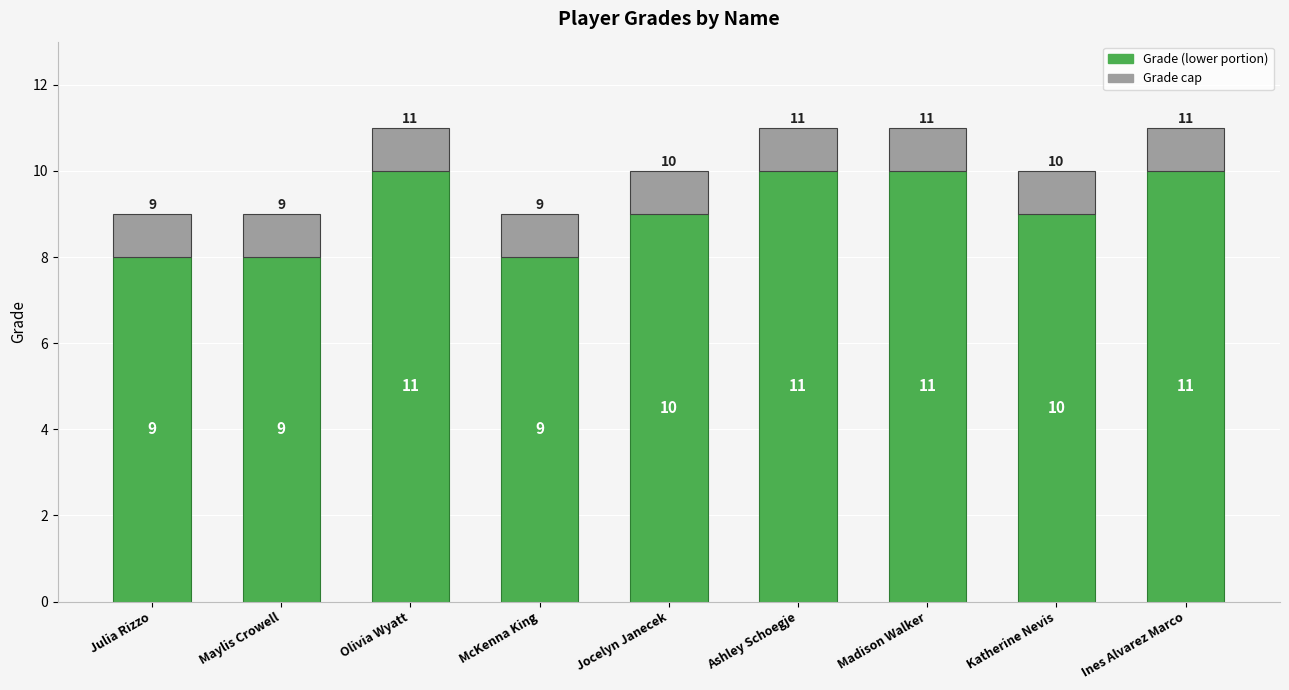

What is the total value across all series at Julia Rizzo?

9